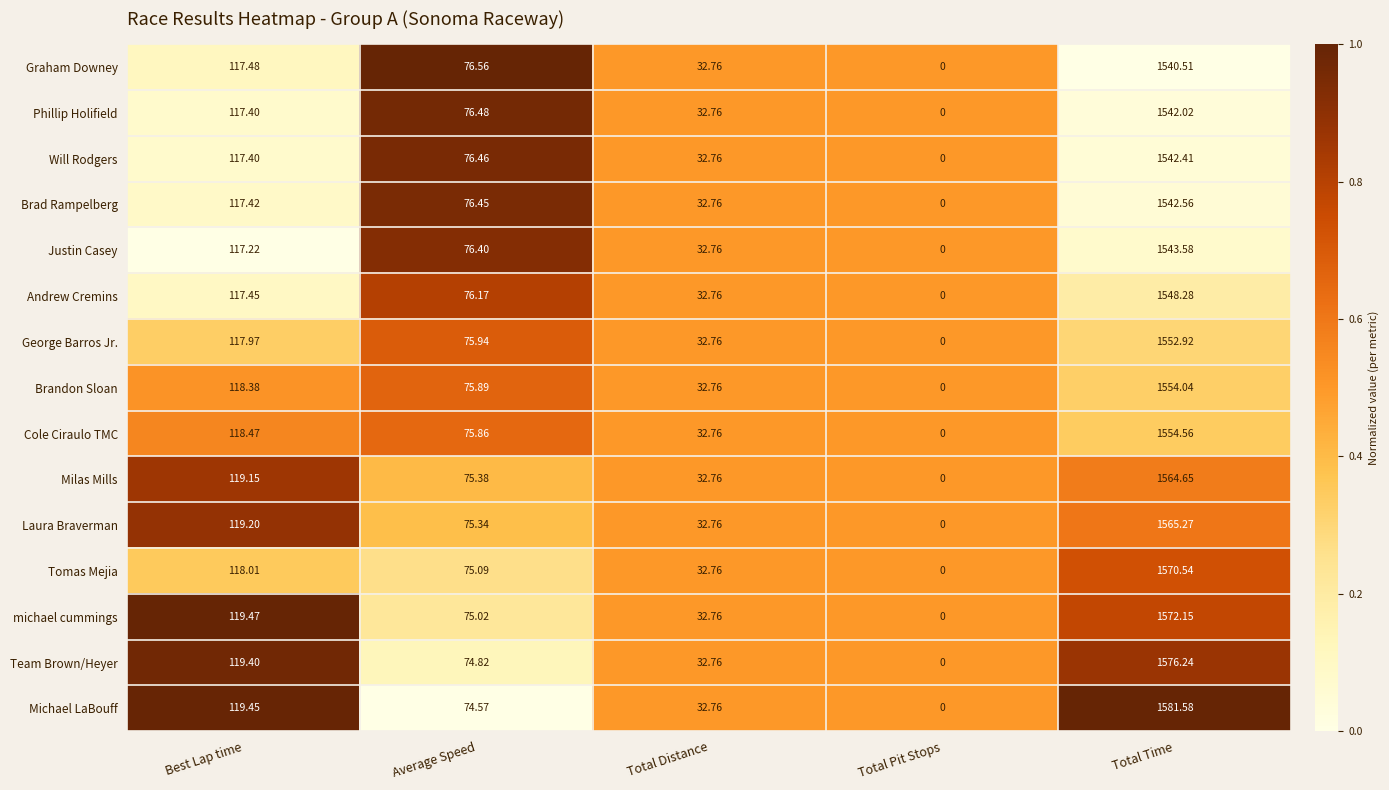

List the series in order of their peak value, lowest first.

Graham Downey, Phillip Holifield, Will Rodgers, Brad Rampelberg, Justin Casey, Andrew Cremins, George Barros Jr., Brandon Sloan, Cole Ciraulo TMC, Milas Mills, Laura Braverman, Tomas Mejia, michael cummings, Team Brown/Heyer, Michael LaBouff